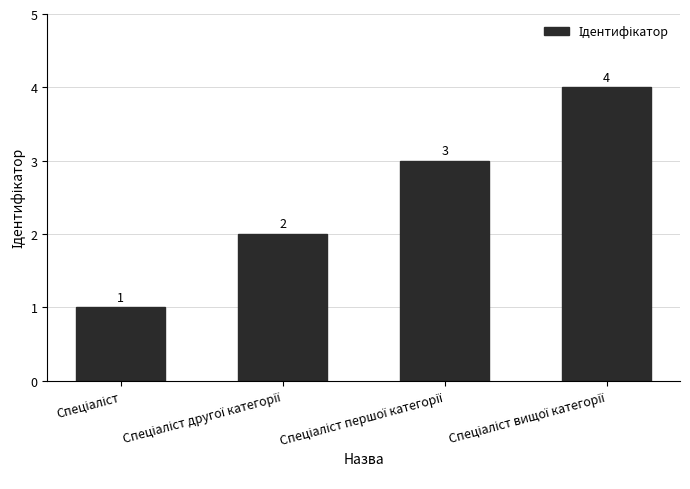

How many data points does each series have?

4